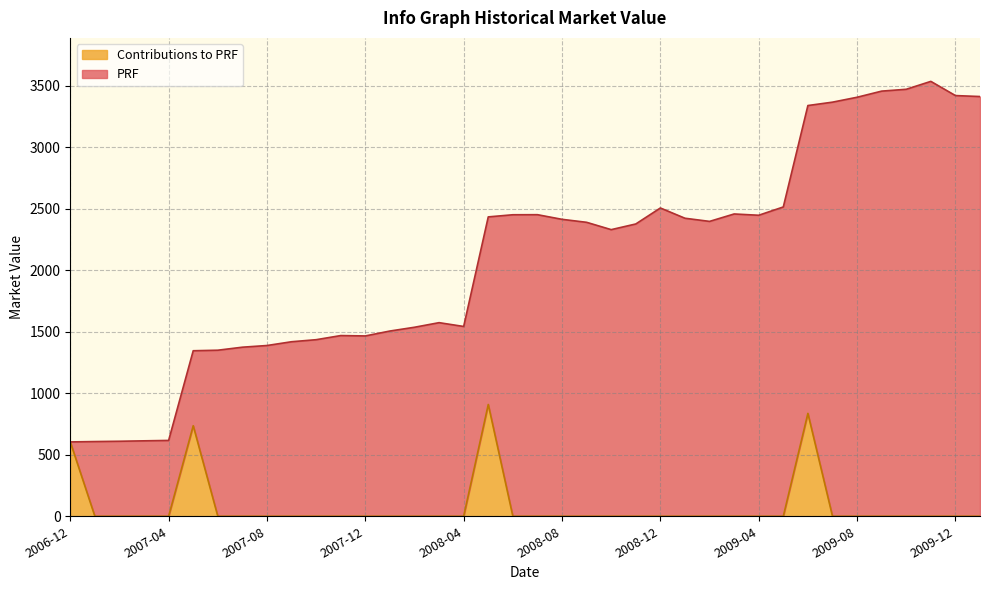

What is the total value across all series at 2009-08?

3407.1